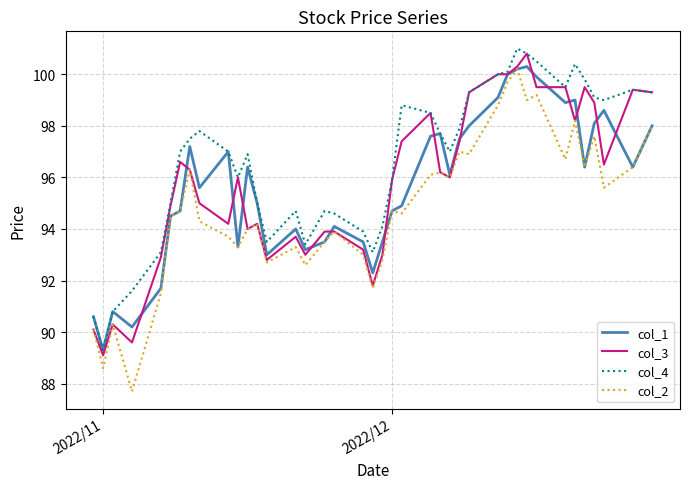

Which series has the largest range (max minus min)?

col_2